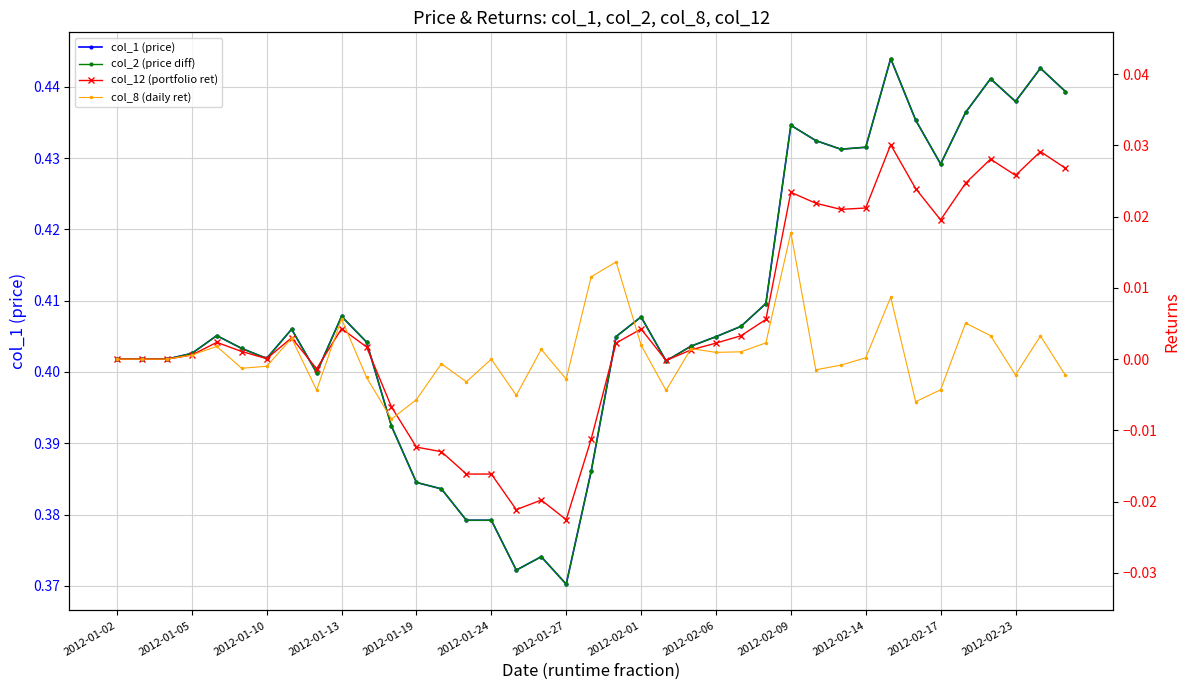

True or false: col_1 (price) has more than 0 points higher than both neighbors.

True